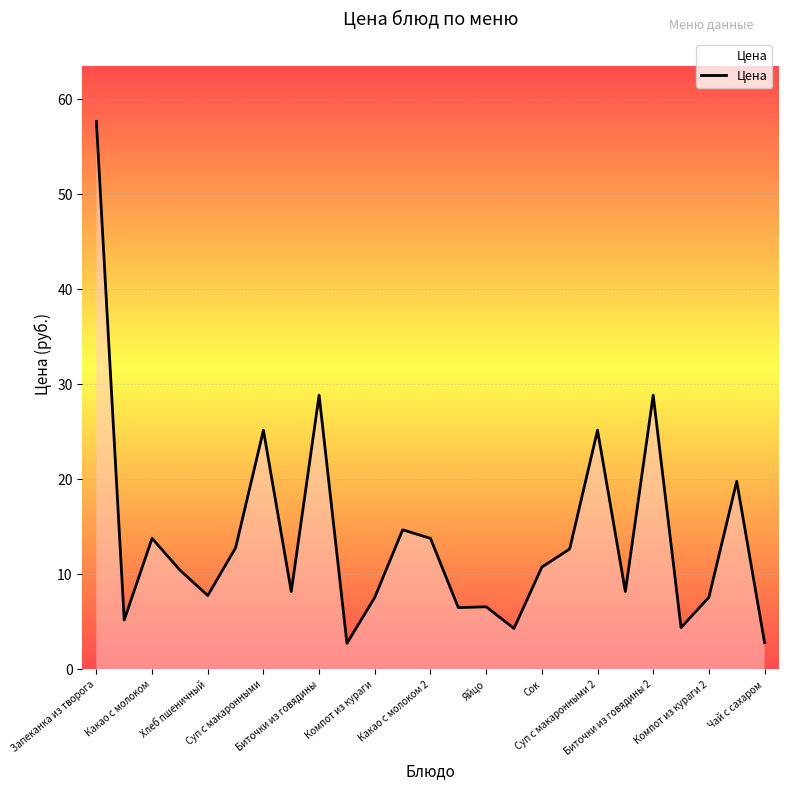

What is the greatest value displayed?

57.7